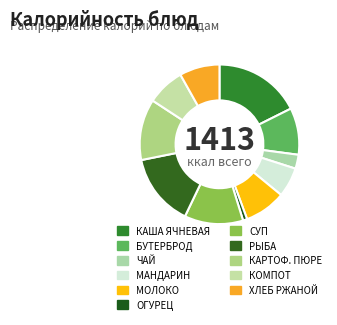

To the nearest percent, what is the difference between the largest and smallest slice percentages?

17%